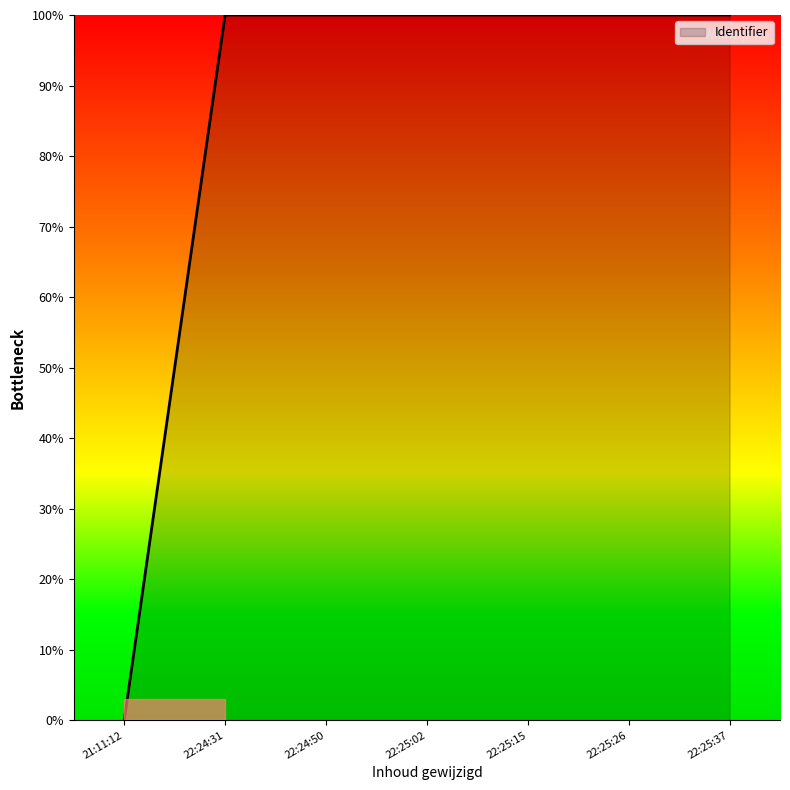

What is the ratio of the value at 22:24:31 to the value at 22:24:50?

1.0